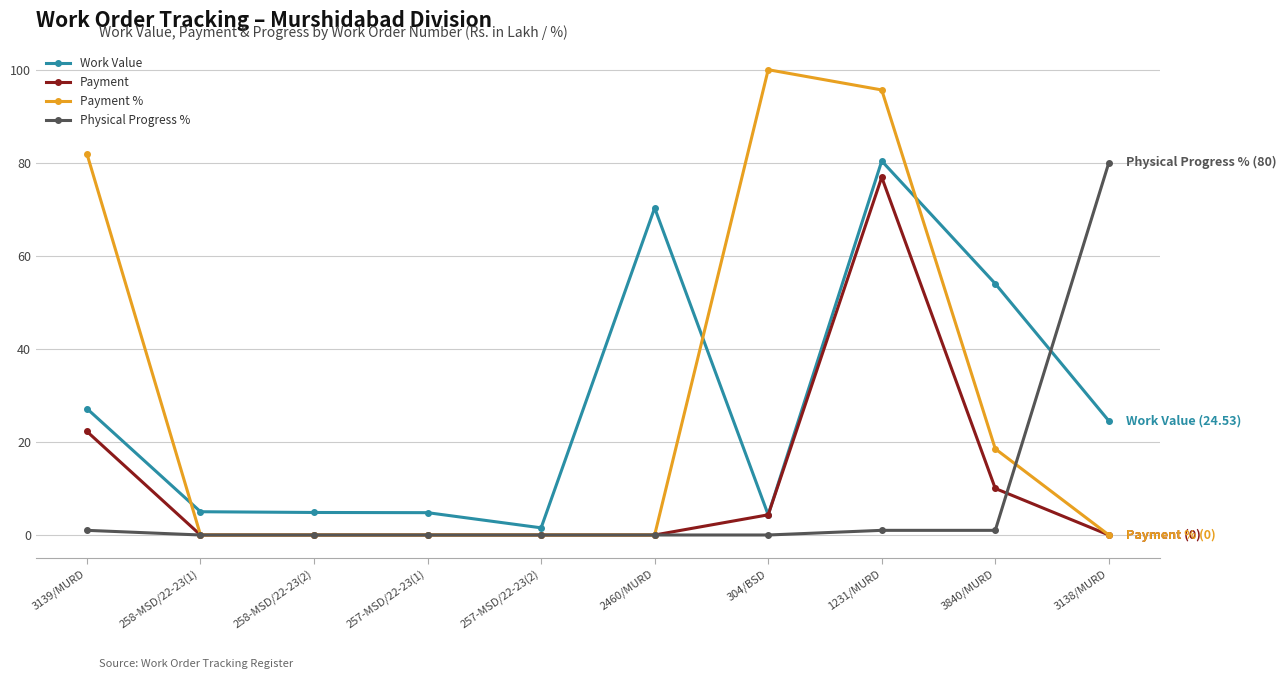

What is the total value across all series at 257-MSD/22-23(2)?

1.5